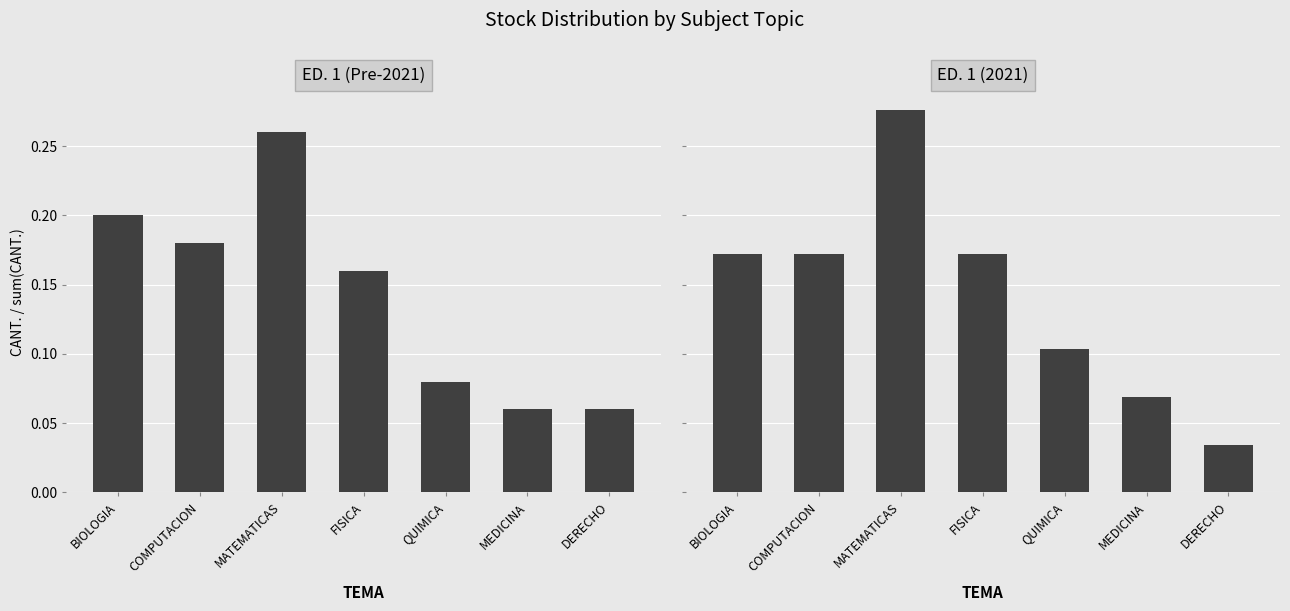

How many data points does each series have?

7